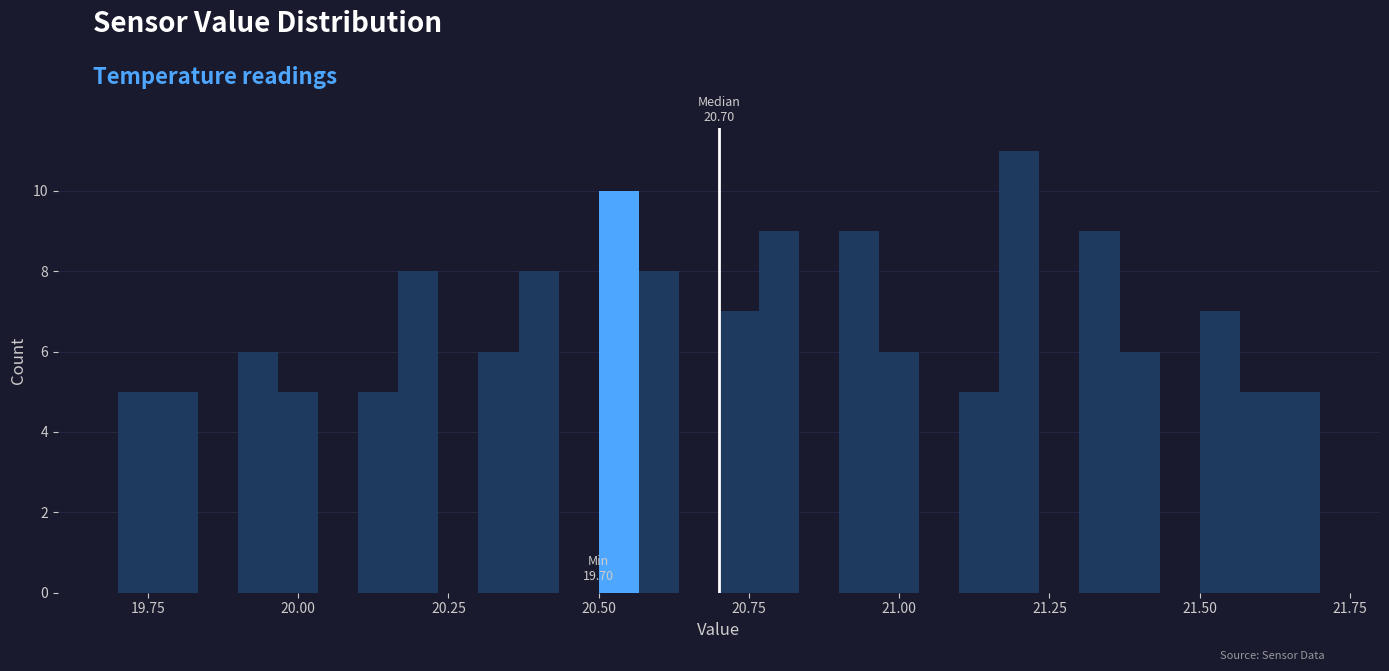

Around what value on the x-axis is the tallest bar? Give the approximate position of its centre, as read against the axis.

21.20